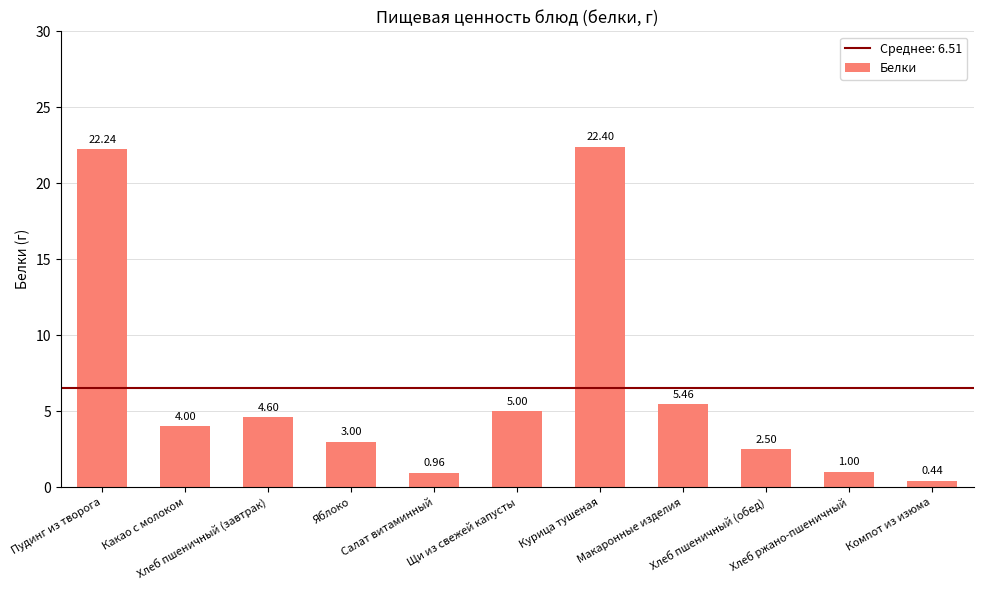

Which label corresponds to the largest value in the chart?

Курица тушеная